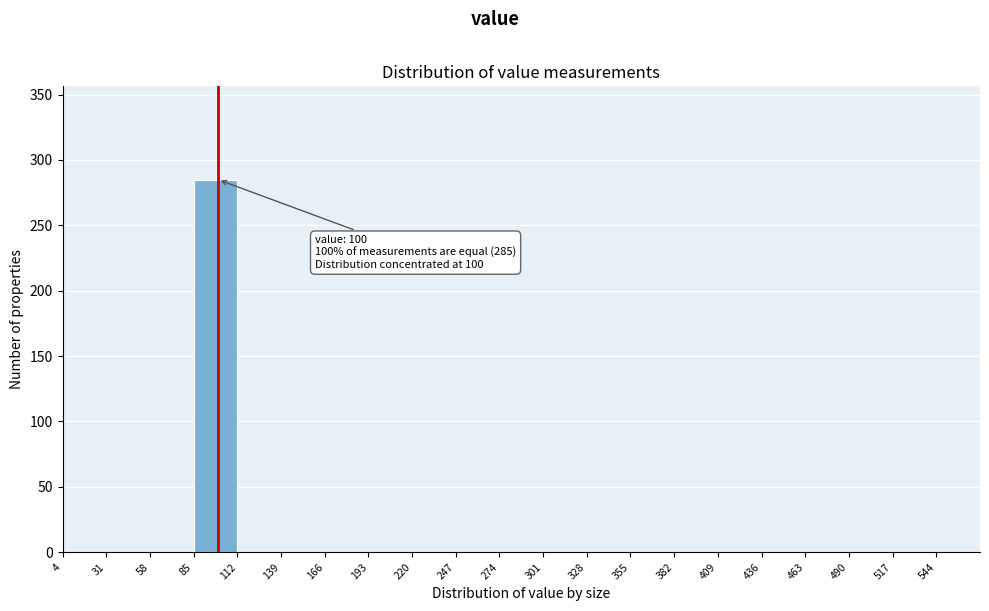

Which range on the x-axis has the tallest bar?

85 to 112